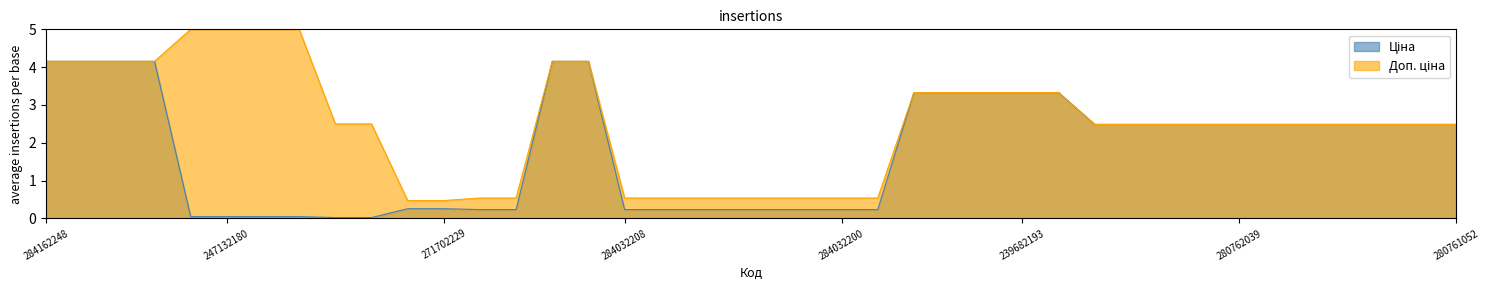

Which series changed the most between 284162210 and 247052180?

Ціна